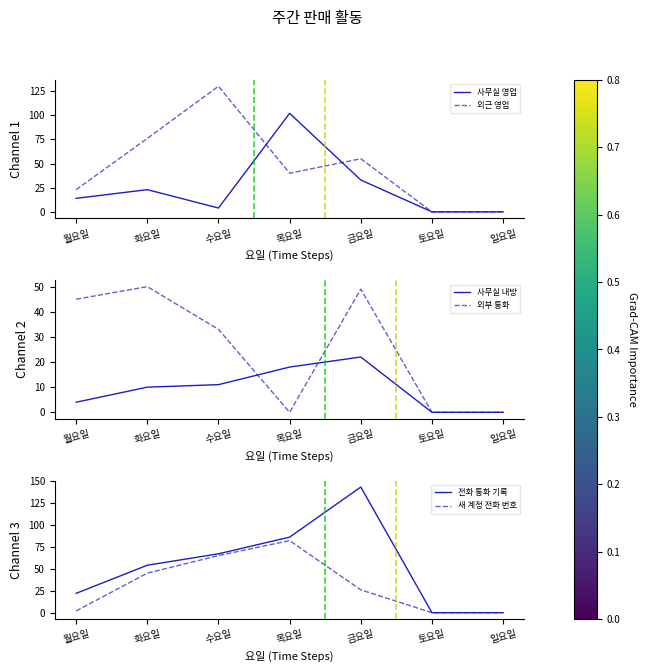

How many values in 사무실 영업 are above zero?

5